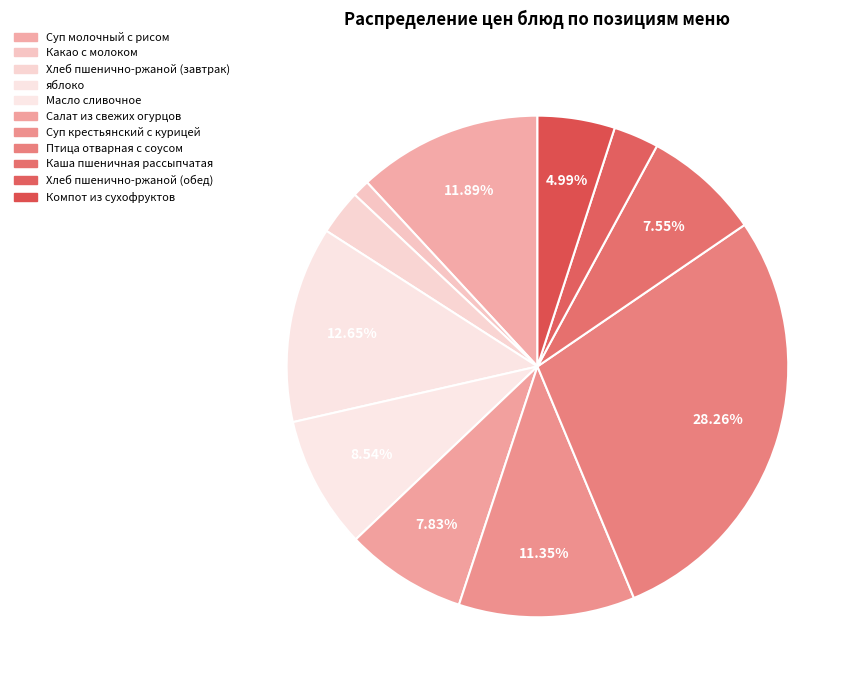

Is there a majority slice in this chart?

No